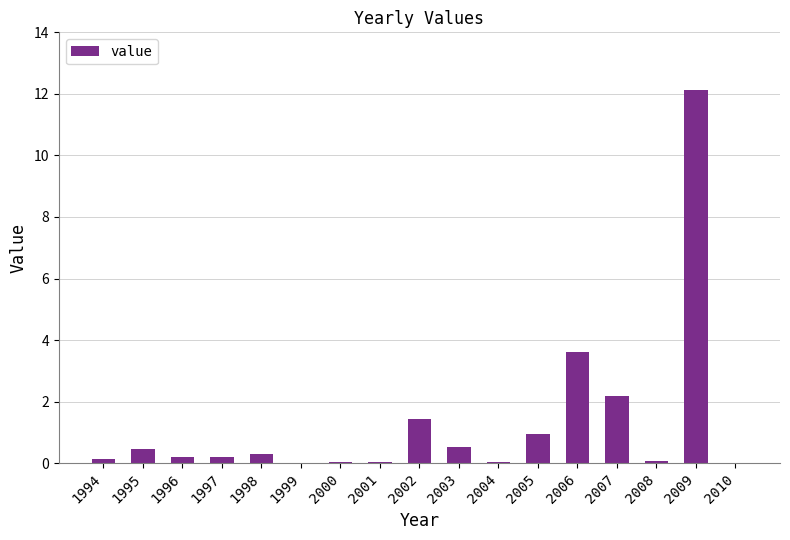

The chart shows a value of 0.1 at 2008. True or false?

True